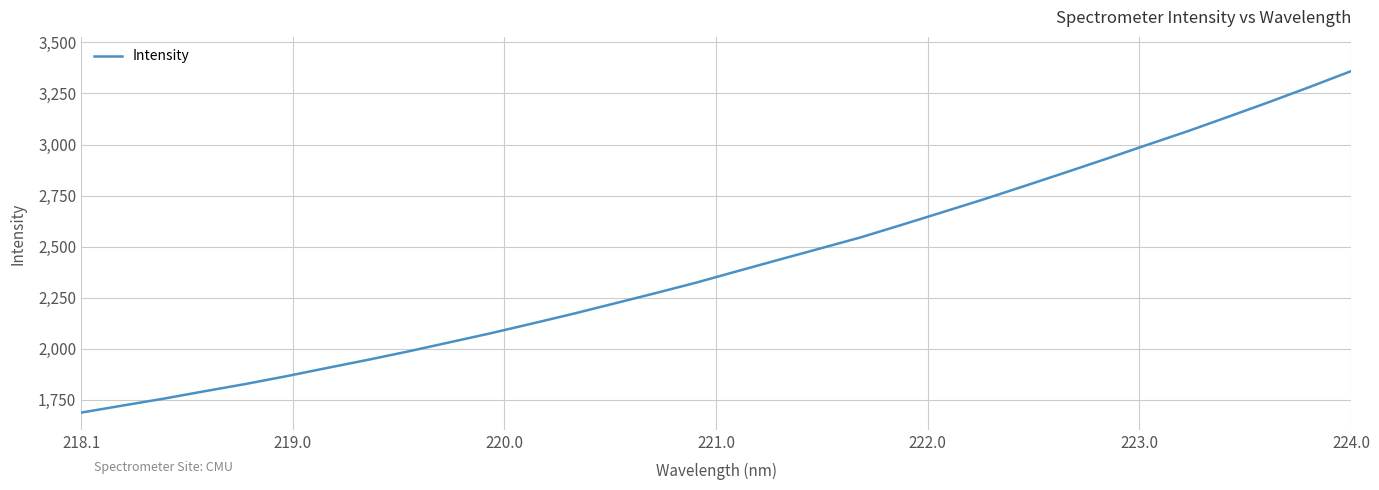

What is the average value?

2411.9